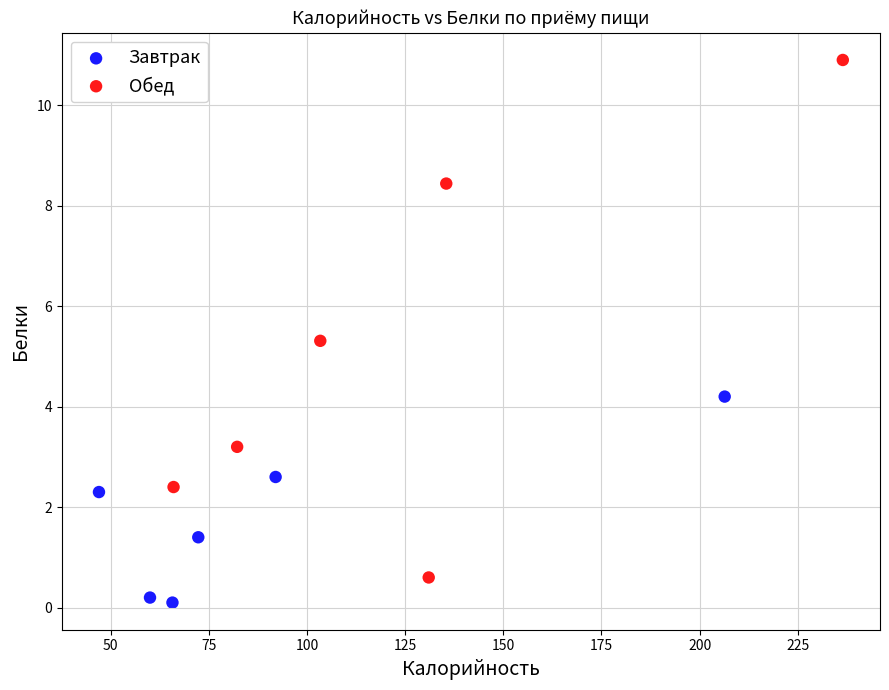

Which series contains the highest Y value?

Обед